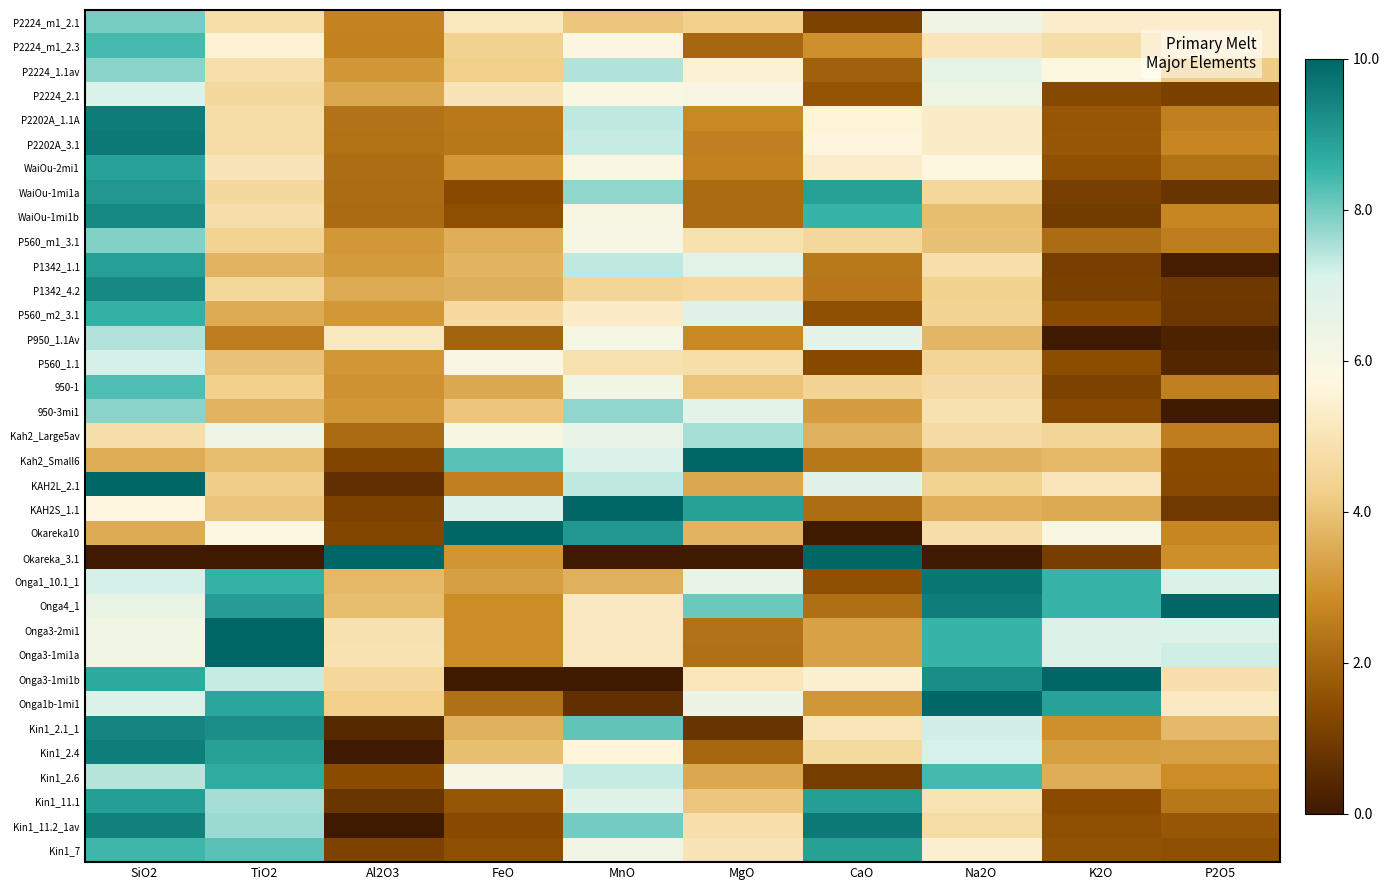

Reading left to right, what are all the values shown in this chart?

P2224_m1_2.1: SiO2=8.0	TiO2=4.8	Al2O3=2.7	FeO=5.1	MnO=4.1	MgO=4.3	CaO=1.1	Na2O=6.3	K2O=5.4	P2O5=5.4
P2224_m1_2.3: SiO2=8.4	TiO2=5.5	Al2O3=2.6	FeO=4.3	MnO=5.9	MgO=2.0	CaO=3.0	Na2O=5.1	K2O=4.8	P2O5=5.4
P2224_1.1av: SiO2=7.8	TiO2=4.8	Al2O3=3.1	FeO=4.3	MnO=7.5	MgO=5.5	CaO=1.9	Na2O=6.6	K2O=5.8	P2O5=4.2
P2224_2.1: SiO2=7.1	TiO2=4.6	Al2O3=3.5	FeO=5.0	MnO=5.9	MgO=6.0	CaO=1.6	Na2O=6.3	K2O=1.3	P2O5=1.1
P2202A_1.1A: SiO2=9.6	TiO2=4.7	Al2O3=2.3	FeO=2.5	MnO=7.4	MgO=2.8	CaO=5.6	Na2O=5.3	K2O=1.7	P2O5=2.6
P2202A_3.1: SiO2=9.6	TiO2=4.7	Al2O3=2.3	FeO=2.4	MnO=7.3	MgO=2.6	CaO=5.6	Na2O=5.3	K2O=1.7	P2O5=2.7
WaiOu-2mi1: SiO2=8.9	TiO2=5.0	Al2O3=2.2	FeO=3.1	MnO=5.9	MgO=2.6	CaO=5.4	Na2O=5.7	K2O=1.5	P2O5=2.3
WaiOu-1mi1a: SiO2=9.1	TiO2=4.6	Al2O3=2.2	FeO=1.4	MnO=7.8	MgO=2.1	CaO=8.9	Na2O=4.5	K2O=1.1	P2O5=0.8
WaiOu-1mi1b: SiO2=9.3	TiO2=4.8	Al2O3=2.1	FeO=1.5	MnO=6.0	MgO=2.1	CaO=8.5	Na2O=3.9	K2O=1.0	P2O5=2.7
P560_m1_3.1: SiO2=7.9	TiO2=4.4	Al2O3=3.1	FeO=3.6	MnO=6.1	MgO=4.9	CaO=4.5	Na2O=4.0	K2O=2.2	P2O5=2.5
P1342_1.1: SiO2=8.9	TiO2=3.7	Al2O3=3.2	FeO=3.7	MnO=7.4	MgO=6.8	CaO=2.4	Na2O=4.8	K2O=1.1	P2O5=0.1
P1342_4.2: SiO2=9.3	TiO2=4.5	Al2O3=3.5	FeO=3.6	MnO=4.5	MgO=4.6	CaO=2.4	Na2O=4.3	K2O=1.1	P2O5=0.9
P560_m2_3.1: SiO2=8.6	TiO2=3.5	Al2O3=3.1	FeO=4.6	MnO=5.3	MgO=6.8	CaO=1.5	Na2O=4.4	K2O=1.4	P2O5=0.8
P950_1.1Av: SiO2=7.5	TiO2=2.5	Al2O3=5.1	FeO=2.0	MnO=6.1	MgO=2.8	CaO=6.7	Na2O=3.7	K2O=0.0	P2O5=0.3
P560_1.1: SiO2=7.2	TiO2=4.0	Al2O3=3.1	FeO=5.9	MnO=4.9	MgO=4.8	CaO=1.3	Na2O=4.5	K2O=1.5	P2O5=0.4
950-1: SiO2=8.3	TiO2=4.3	Al2O3=3.0	FeO=3.5	MnO=6.3	MgO=4.0	CaO=4.4	Na2O=4.7	K2O=1.1	P2O5=2.6
950-3mi1: SiO2=7.8	TiO2=3.7	Al2O3=3.1	FeO=4.1	MnO=7.8	MgO=6.8	CaO=3.2	Na2O=4.9	K2O=1.3	P2O5=0.0
Kah2_Large5av: SiO2=4.8	TiO2=6.3	Al2O3=2.1	FeO=6.0	MnO=6.6	MgO=7.6	CaO=3.6	Na2O=4.7	K2O=4.5	P2O5=2.5
Kah2_Small6: SiO2=3.5	TiO2=3.9	Al2O3=1.2	FeO=8.2	MnO=7.1	MgO=10.0	CaO=2.4	Na2O=3.6	K2O=3.8	P2O5=1.4
KAH2L_2.1: SiO2=10.0	TiO2=4.2	Al2O3=0.6	FeO=2.6	MnO=7.4	MgO=3.4	CaO=6.8	Na2O=4.4	K2O=5.0	P2O5=1.4
KAH2S_1.1: SiO2=5.7	TiO2=4.1	Al2O3=1.2	FeO=7.1	MnO=10.0	MgO=8.9	CaO=2.2	Na2O=3.6	K2O=3.5	P2O5=0.9
Okareka10: SiO2=3.5	TiO2=5.8	Al2O3=1.3	FeO=10.0	MnO=9.1	MgO=3.7	CaO=0.0	Na2O=4.8	K2O=5.9	P2O5=2.7
Okareka_3.1: SiO2=0.0	TiO2=0.0	Al2O3=10.0	FeO=3.1	MnO=0.0	MgO=0.0	CaO=10.0	Na2O=0.0	K2O=1.1	P2O5=2.9
Onga1_10.1_1: SiO2=7.2	TiO2=8.6	Al2O3=3.8	FeO=3.3	MnO=3.6	MgO=6.5	CaO=1.5	Na2O=9.7	K2O=8.5	P2O5=7.0
Onga4_1: SiO2=6.5	TiO2=9.0	Al2O3=3.9	FeO=2.9	MnO=5.2	MgO=8.1	CaO=2.2	Na2O=9.6	K2O=8.5	P2O5=10.0
Onga3-2mi1: SiO2=6.2	TiO2=10.0	Al2O3=4.9	FeO=2.9	MnO=5.2	MgO=2.3	CaO=3.3	Na2O=8.5	K2O=7.0	P2O5=6.9
Onga3-1mi1a: SiO2=6.2	TiO2=10.0	Al2O3=4.9	FeO=2.9	MnO=5.2	MgO=2.3	CaO=3.3	Na2O=8.5	K2O=7.0	P2O5=7.2
Onga3-1mi1b: SiO2=8.7	TiO2=7.3	Al2O3=4.5	FeO=0.0	MnO=0.0	MgO=5.1	CaO=5.5	Na2O=9.3	K2O=10.0	P2O5=4.9
Onga1b-1mi1: SiO2=7.0	TiO2=8.8	Al2O3=4.3	FeO=2.2	MnO=0.6	MgO=6.4	CaO=3.1	Na2O=10.0	K2O=8.9	P2O5=5.2
Kin1_2.1_1: SiO2=9.4	TiO2=9.2	Al2O3=0.4	FeO=3.6	MnO=8.2	MgO=0.8	CaO=5.0	Na2O=7.2	K2O=3.0	P2O5=3.8
Kin1_2.4: SiO2=9.6	TiO2=8.9	Al2O3=0.0	FeO=3.9	MnO=5.6	MgO=2.0	CaO=4.6	Na2O=7.2	K2O=3.3	P2O5=3.3
Kin1_2.6: SiO2=7.4	TiO2=8.7	Al2O3=1.4	FeO=6.0	MnO=7.3	MgO=3.5	CaO=1.0	Na2O=8.4	K2O=3.5	P2O5=2.9
Kin1_11.1: SiO2=8.9	TiO2=7.6	Al2O3=0.8	FeO=1.7	MnO=6.9	MgO=4.1	CaO=8.9	Na2O=5.0	K2O=1.4	P2O5=2.4
Kin1_11.2_1av: SiO2=9.5	TiO2=7.7	Al2O3=0.0	FeO=1.4	MnO=8.0	MgO=4.8	CaO=9.6	Na2O=4.7	K2O=1.5	P2O5=1.7
Kin1_7: SiO2=8.5	TiO2=8.2	Al2O3=1.2	FeO=1.5	MnO=6.2	MgO=5.0	CaO=8.9	Na2O=5.4	K2O=1.6	P2O5=1.5